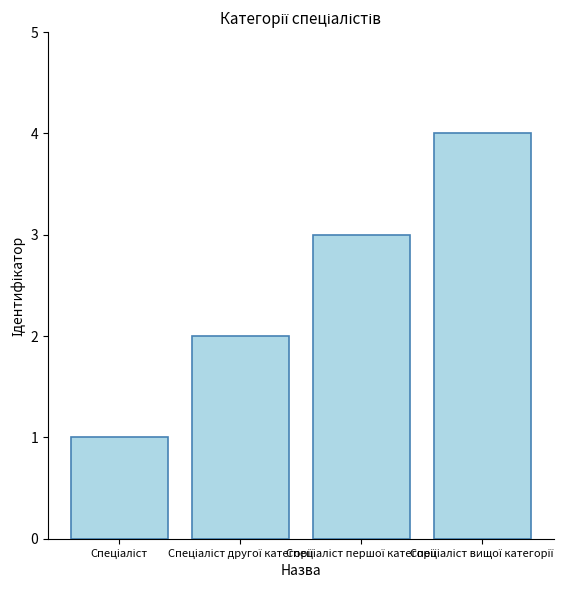

What is the greatest value displayed?

4